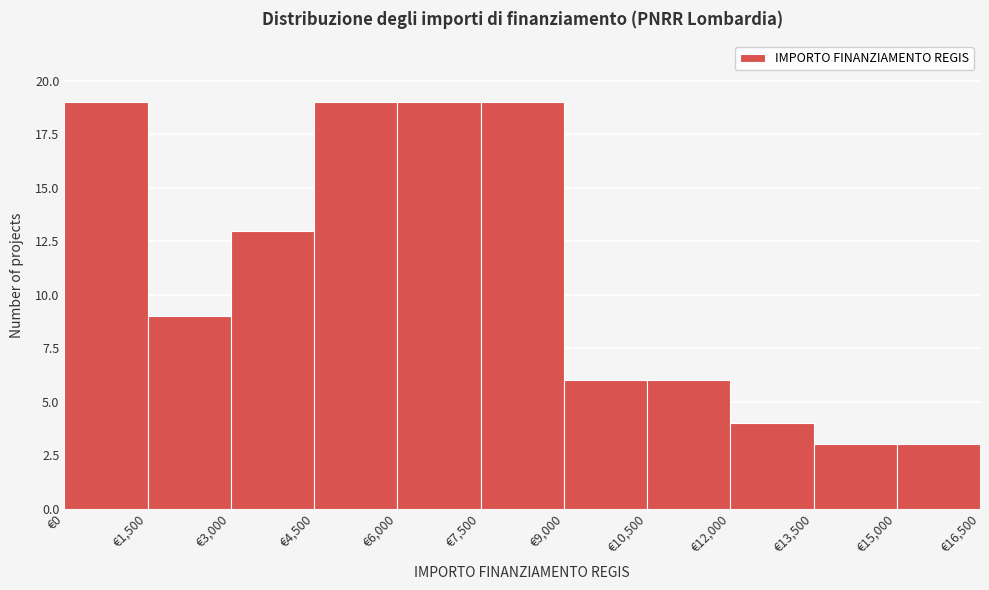

How tall is the bar that spans 10500 to 12000 on the x-axis? Neither the bar edges nor the heights are printed on the chart, so give them approximately, as read against the axes.

6